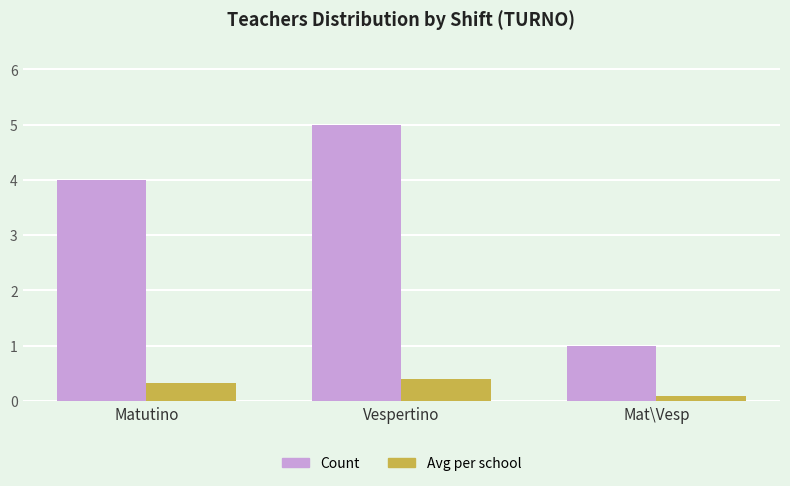

At which category is the sum across all series the highest?

Vespertino